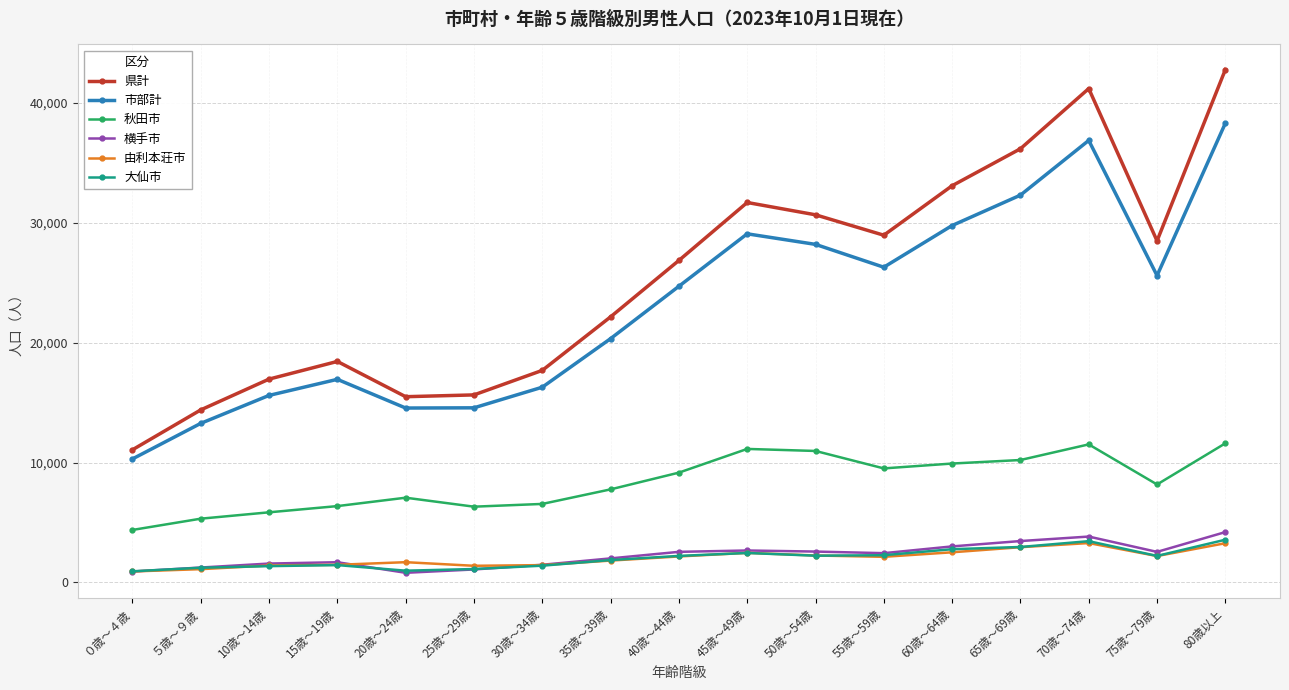

At which category does the chart reach its peak across all series?

80歳以上